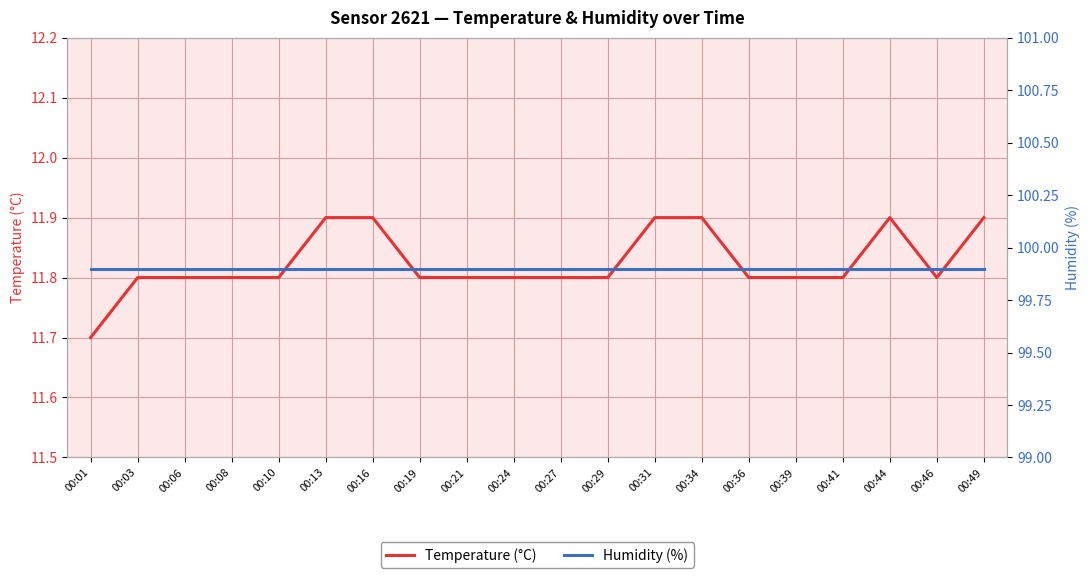

The Temperature (°C) series shows 17.3 at 00:27. True or false?

False